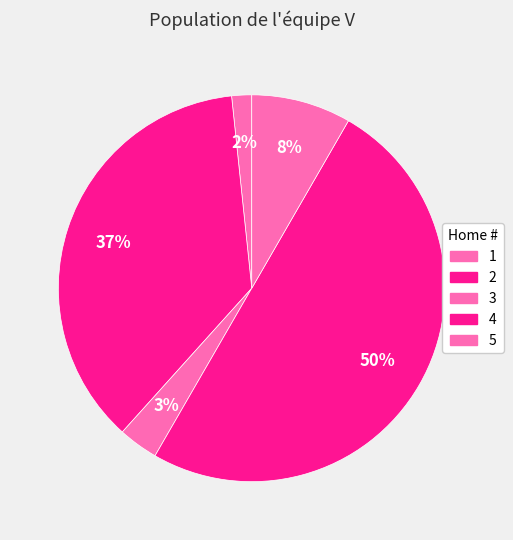

To the nearest percent, what is the average slice percentage?

20%